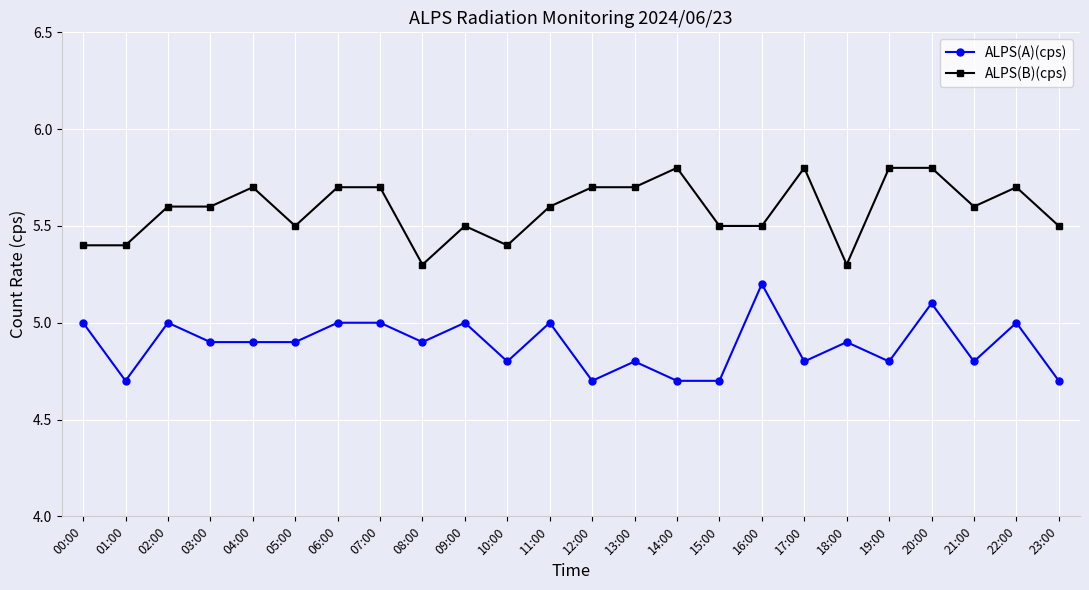

Reading left to right, extract all data points from this chart.

ALPS(A)(cps): 5.0	4.7	5.0	4.9	4.9	4.9	5.0	5.0	4.9	5.0	4.8	5.0	4.7	4.8	4.7	4.7	5.2	4.8	4.9	4.8	5.1	4.8	5.0	4.7
ALPS(B)(cps): 5.4	5.4	5.6	5.6	5.7	5.5	5.7	5.7	5.3	5.5	5.4	5.6	5.7	5.7	5.8	5.5	5.5	5.8	5.3	5.8	5.8	5.6	5.7	5.5